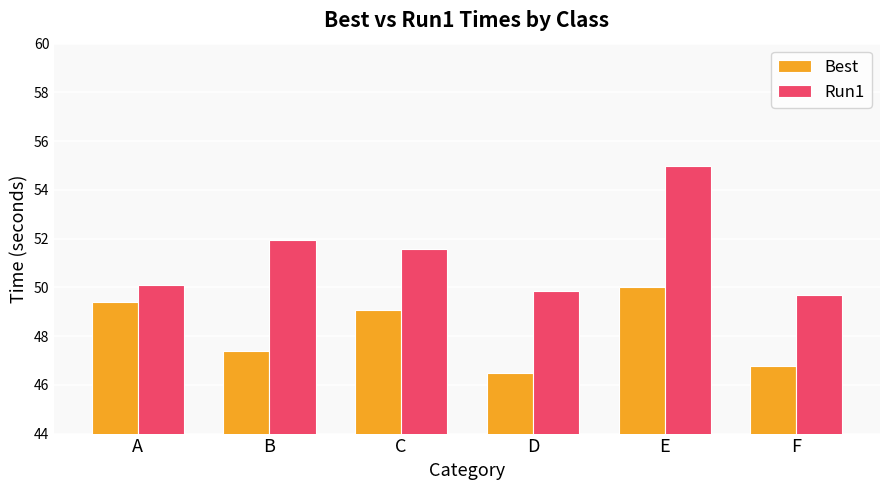

What is the minimum value for Best?

46.5